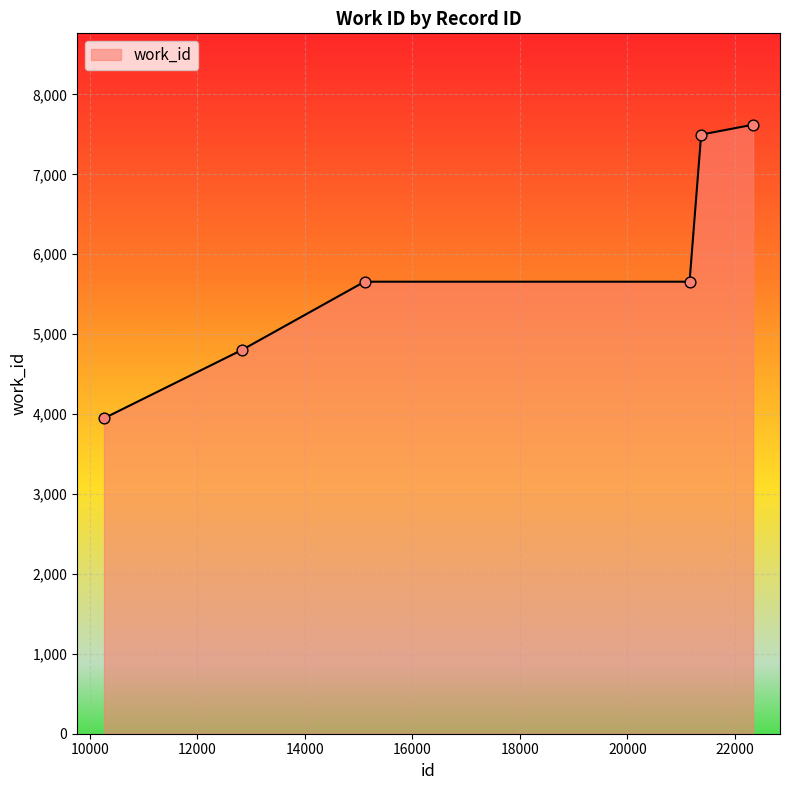

What is the difference between the second highest and minimum values?

3550